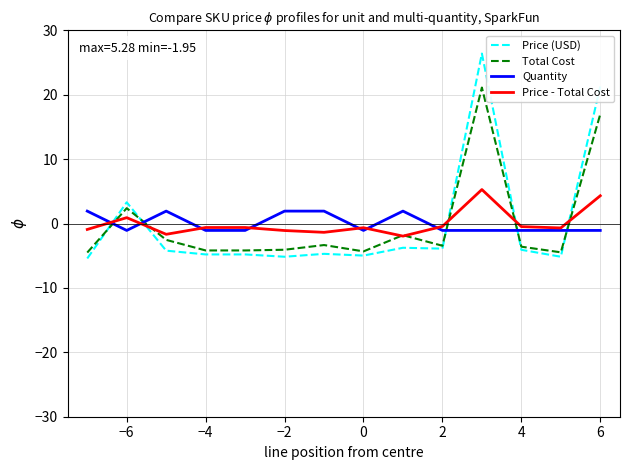

What is the greatest value displayed?

26.4